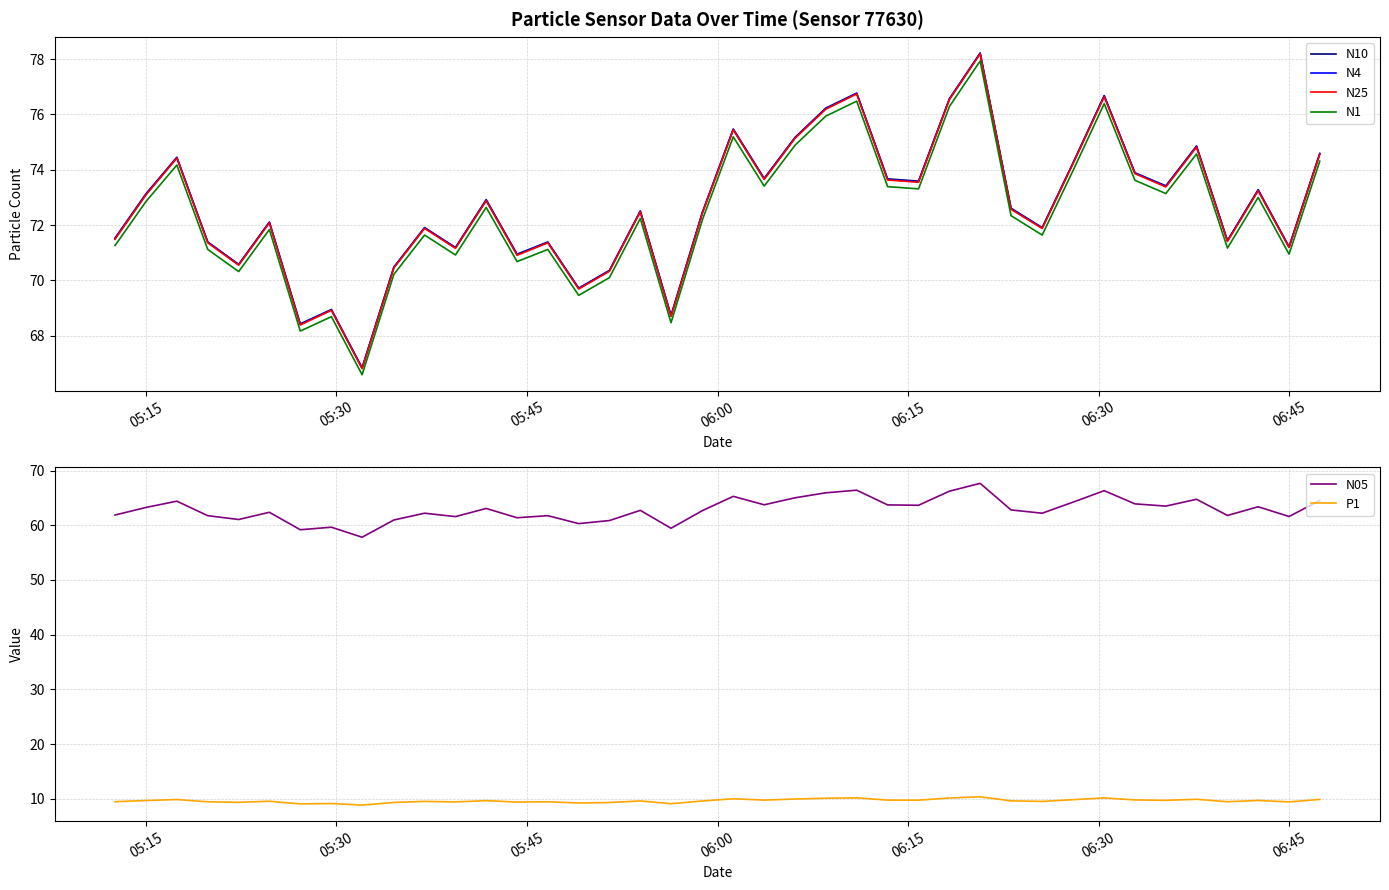

In N10, how many points are higher than both neighbors (excluding endpoints)?

13